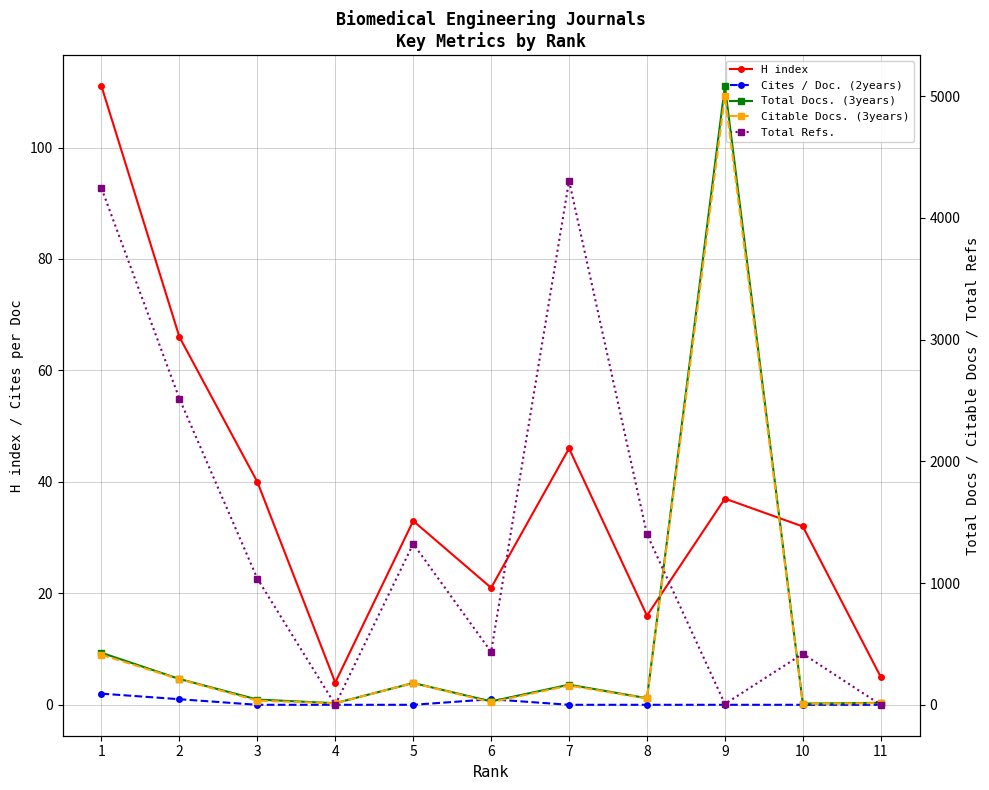

Is it true that Total Docs. (3years) equals 105 at 5?

False